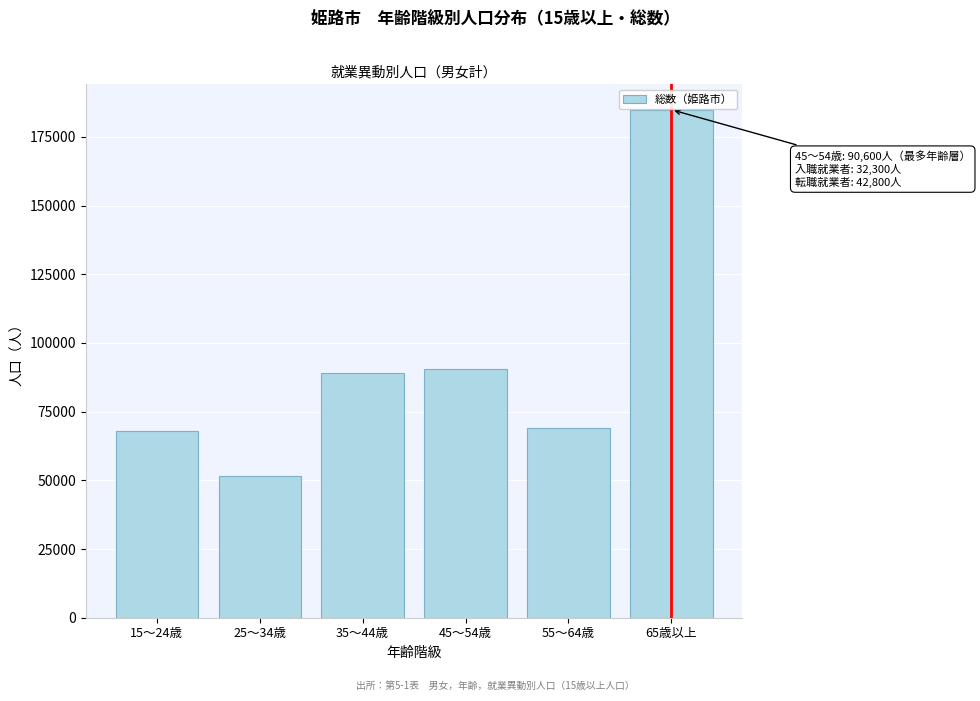

Reading right to left, extract all data points from this chart.

184900	69100	90600	89200	51600	67900